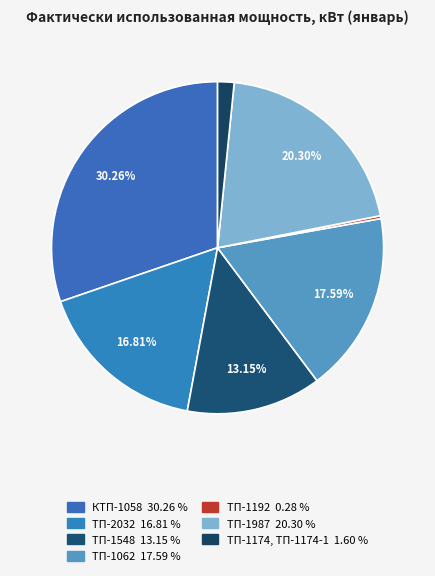

Which slice is the largest?

КТП-1058